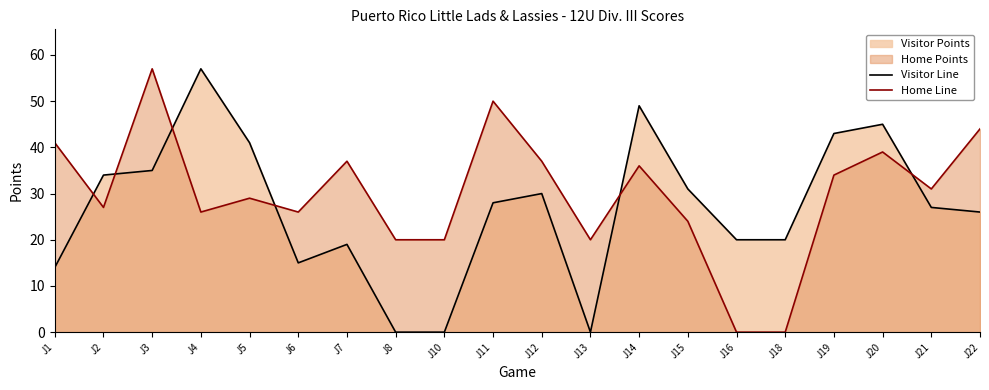

Count the number of categories in the chart.

20